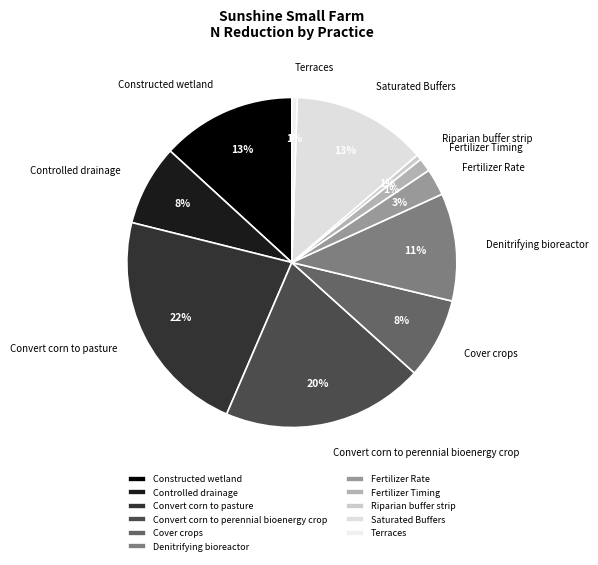

To the nearest percent, what percentage of the pie is Terraces?

1%